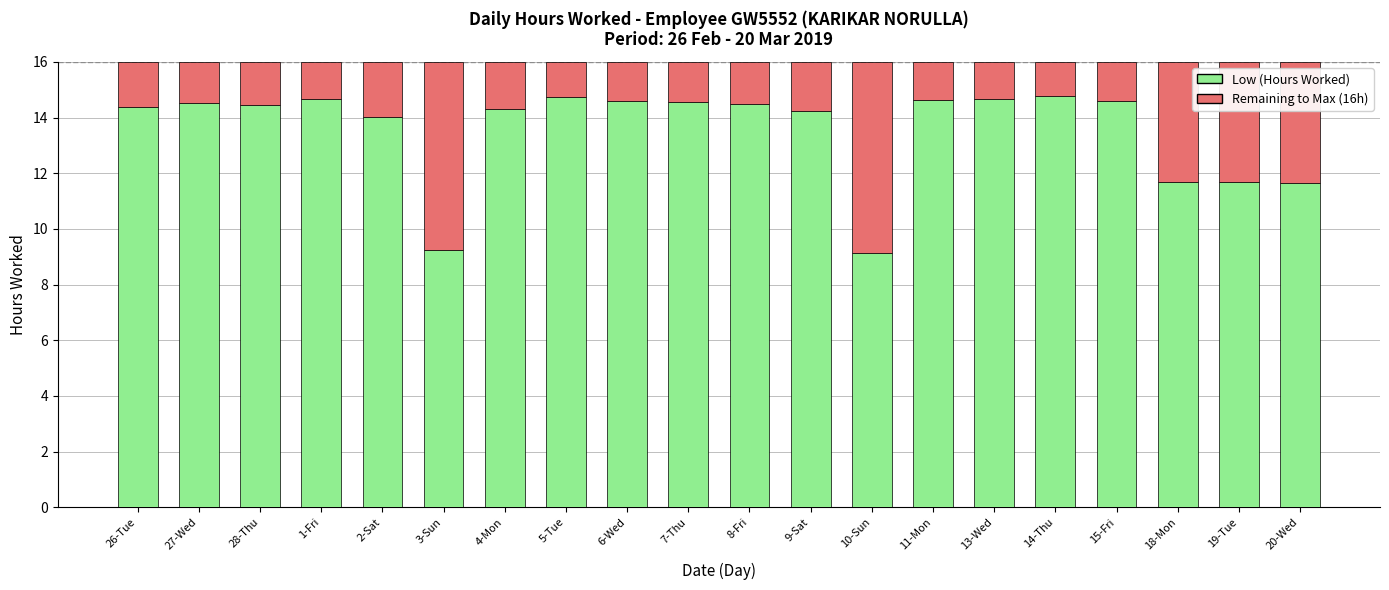

What are all the series names shown in the legend?

Low (Hours Worked), Remaining to Max (16h)